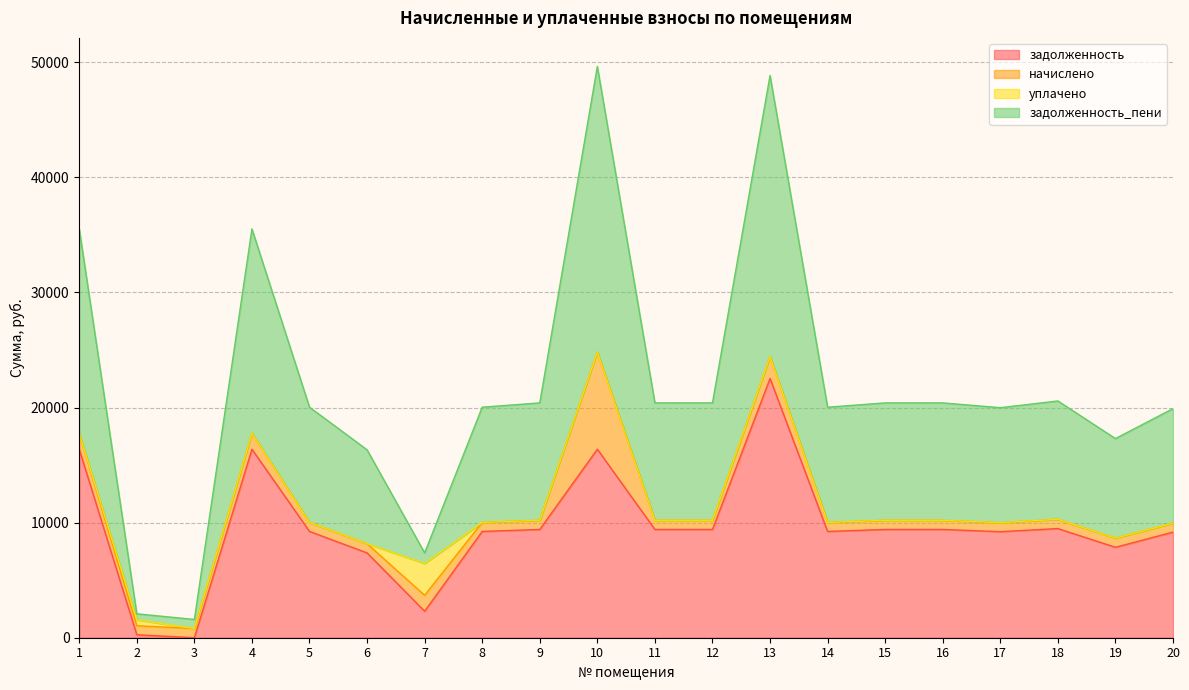

What is the difference between the second highest and minimum values in the задолженность_пени series?

23628.1